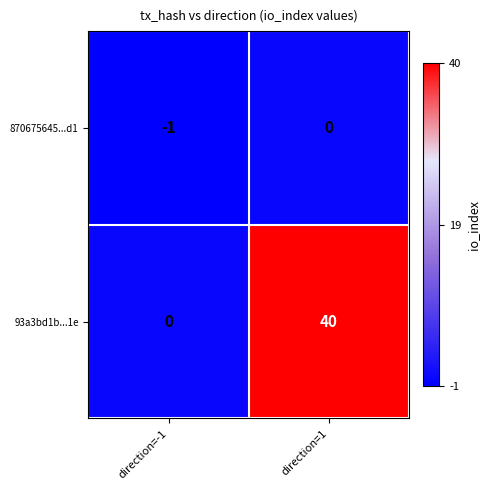

At which category is the sum across all series the highest?

direction=1